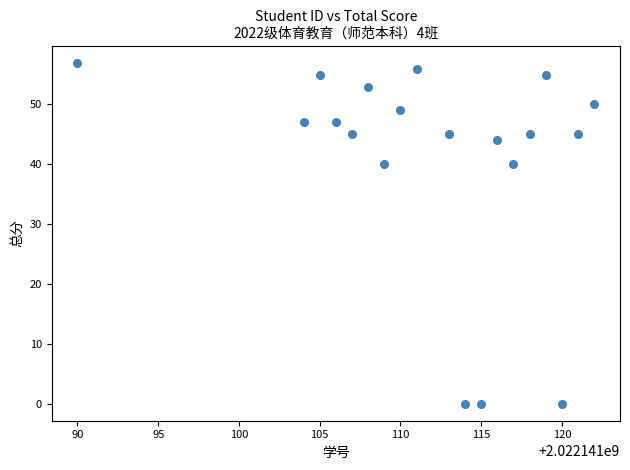

What is the range of X values (max minus min)?

32